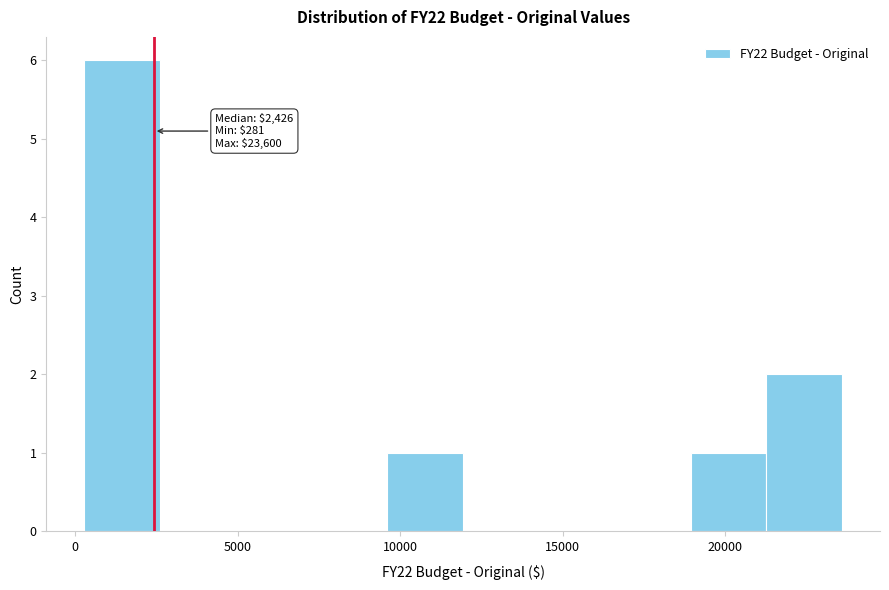

Over which range of the x-axis is the bar tallest?

500 to 2500